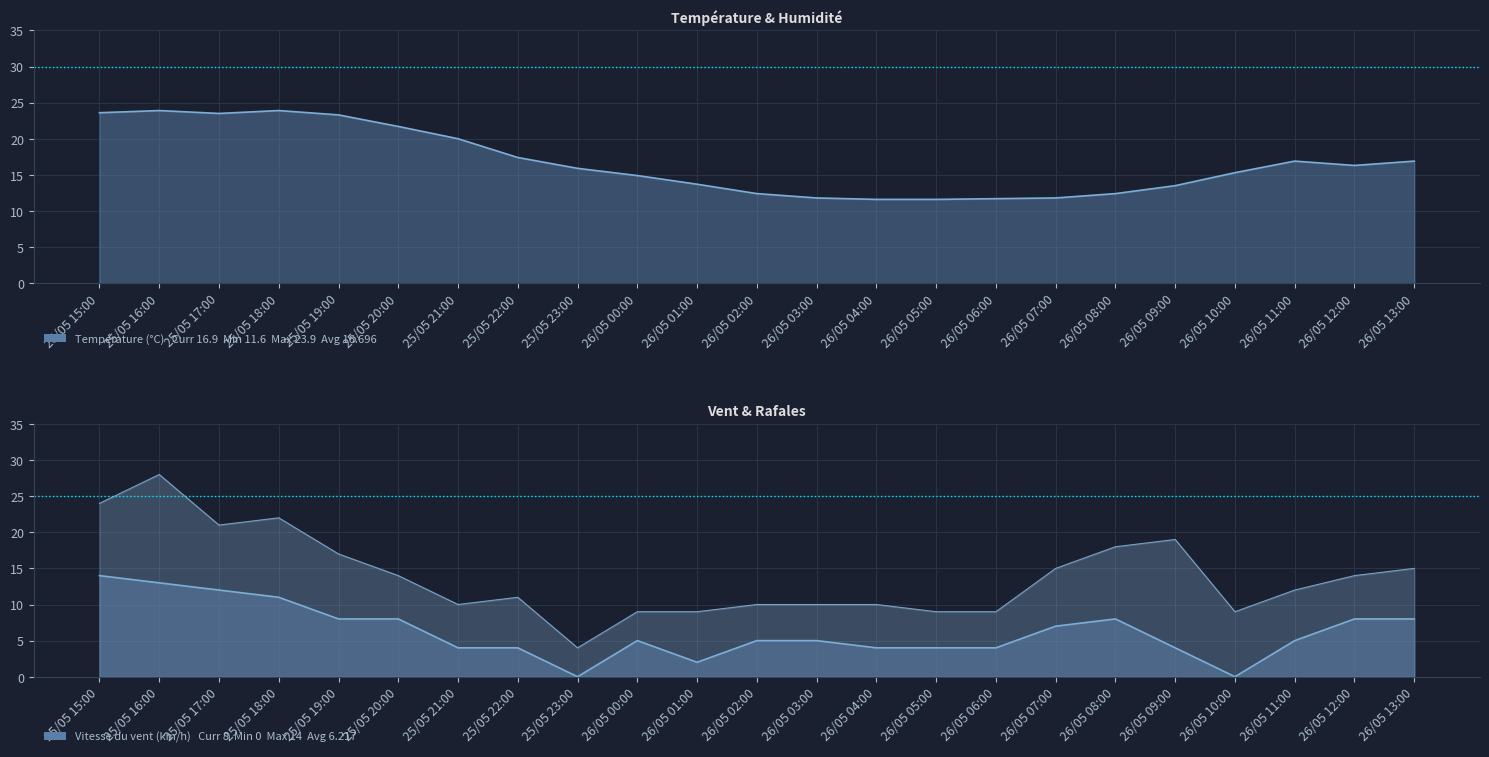

The Vitesse du vent (km/h) series shows 5.0 at 26/05 03:00. True or false?

True